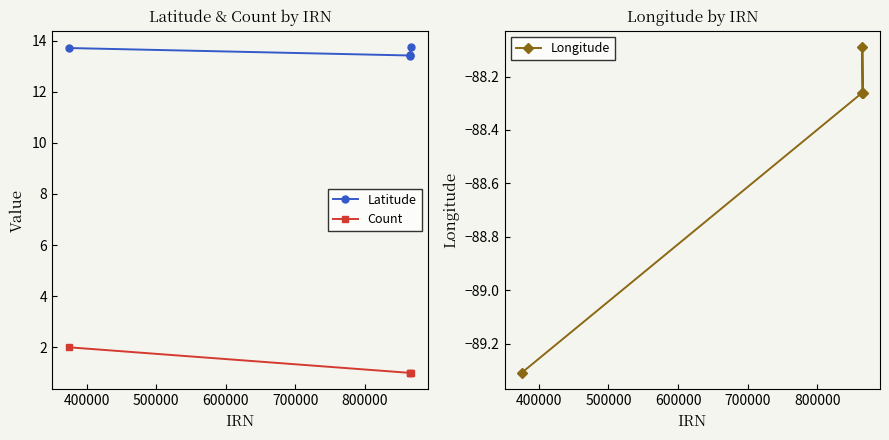

Reading right to left, extract all data points from this chart.

Latitude: 13.7	13.4	13.4	13.7
Count: 1.0	1.0	1.0	2.0
Longitude: -88.3	-88.1	-88.3	-89.3